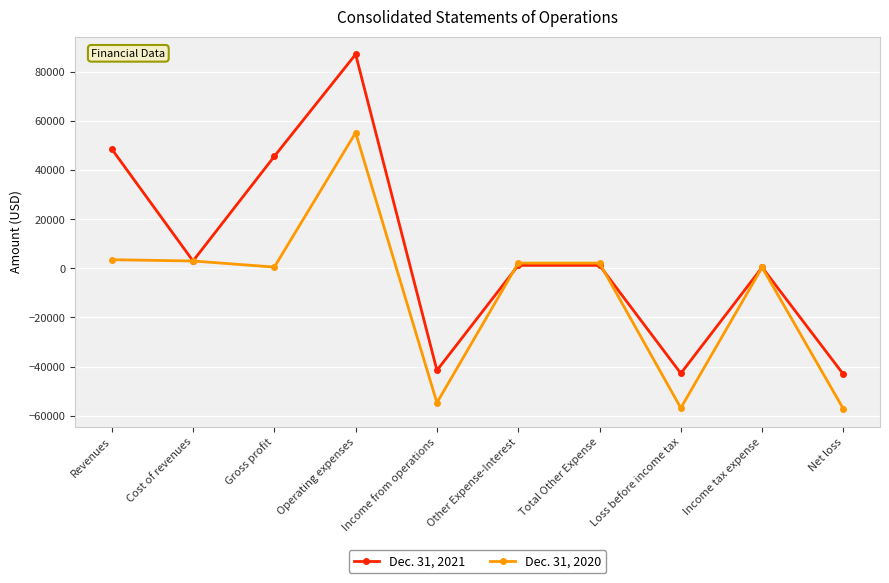

Is this an area chart (filled region under the line)?

No